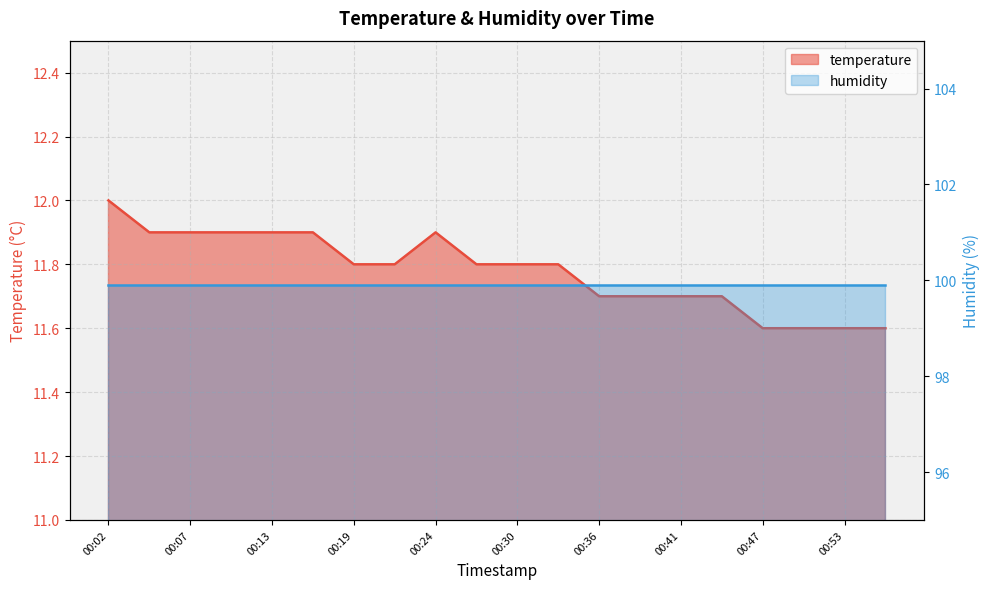

Reading right to left, list all the values displayed in this chart.

11.6	11.6	11.6	11.6	11.7	11.7	11.7	11.7	11.8	11.8	11.8	11.9	11.8	11.8	11.9	11.9	11.9	11.9	11.9	12.0